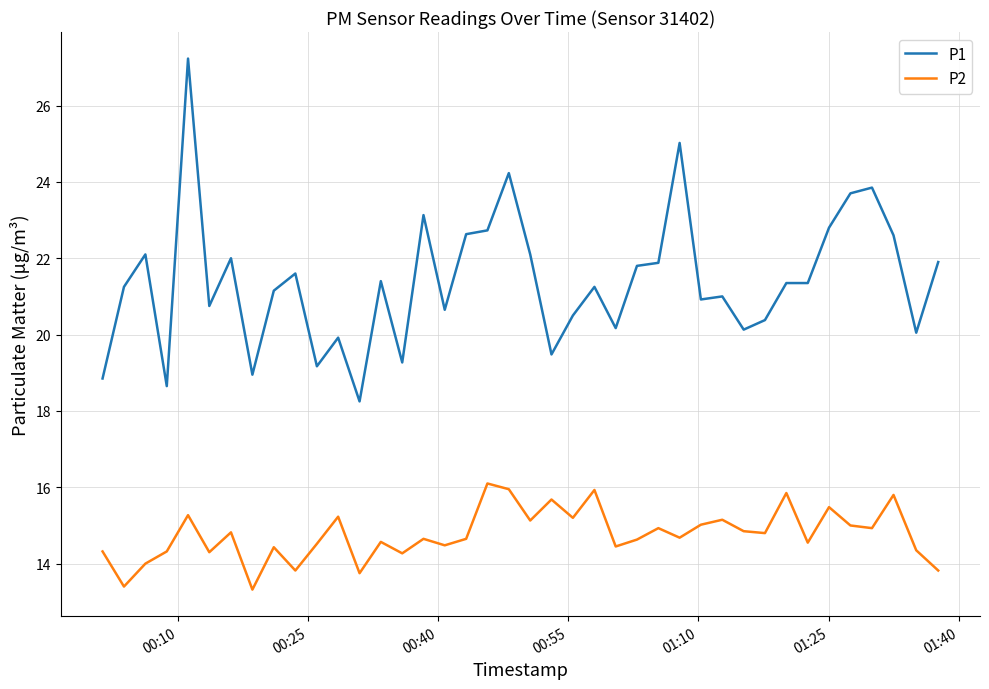

True or false: P1 and P2 cross at least once.

False